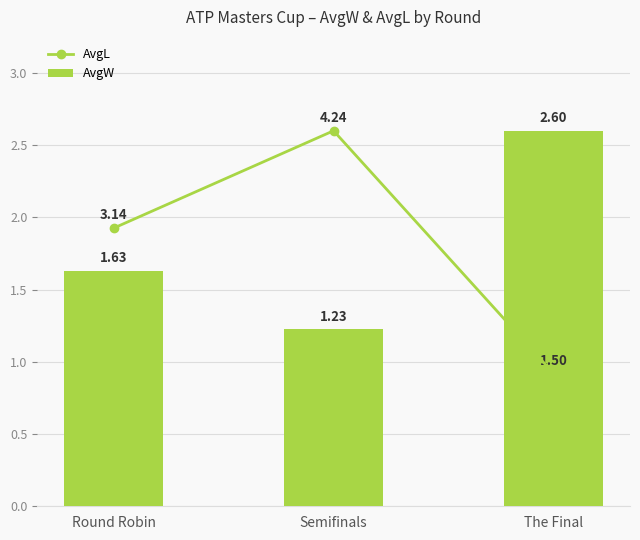

Reading left to right, extract all data points from this chart.

AvgL: 1.9	2.6	0.9
AvgW: 1.6	1.2	2.6